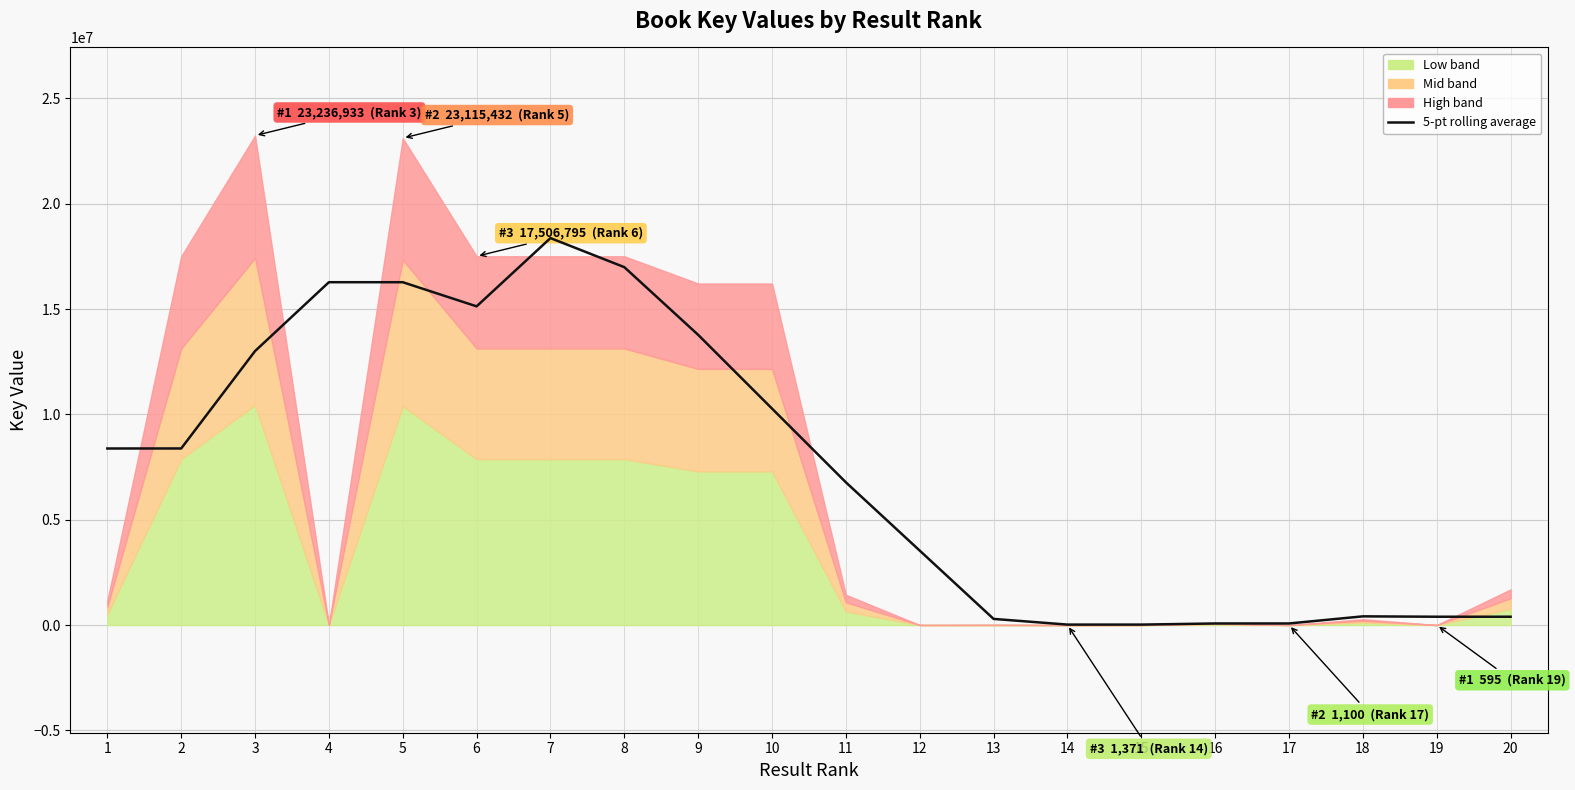

How many points are lower than both their immediate neighbors (excluding endpoints)?

3